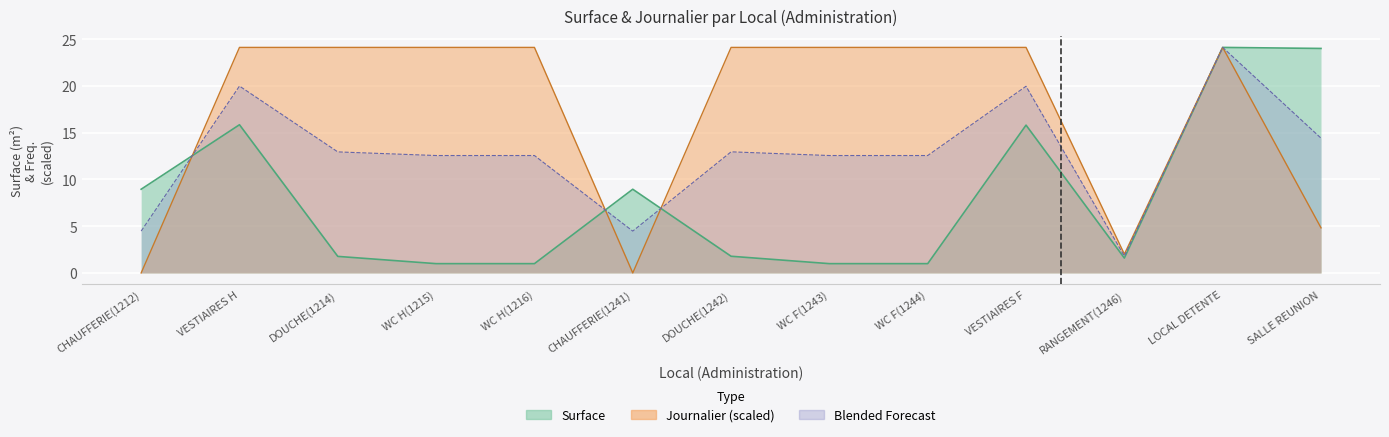

Where do Surface and Journalier first cross each other?

CHAUFFERIE(1212) and VESTIAIRES H